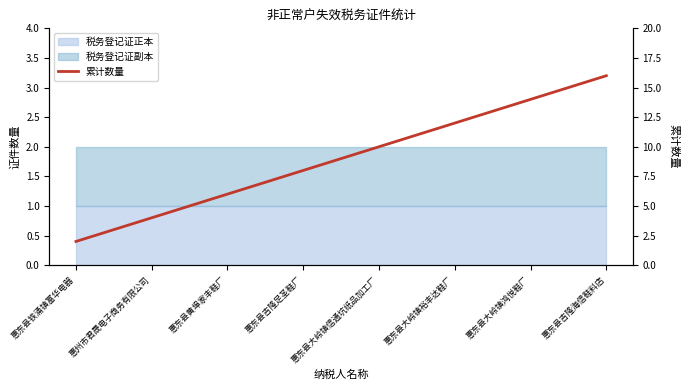

True or false: the data shows 16 at 惠东县吉隆海信鞋料店.

True